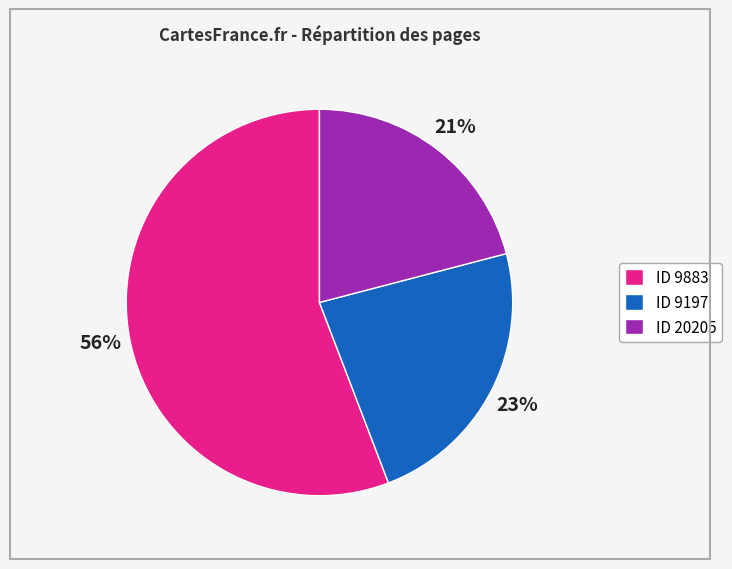

True or false: ID 20205 accounts for 21% of the total.

True